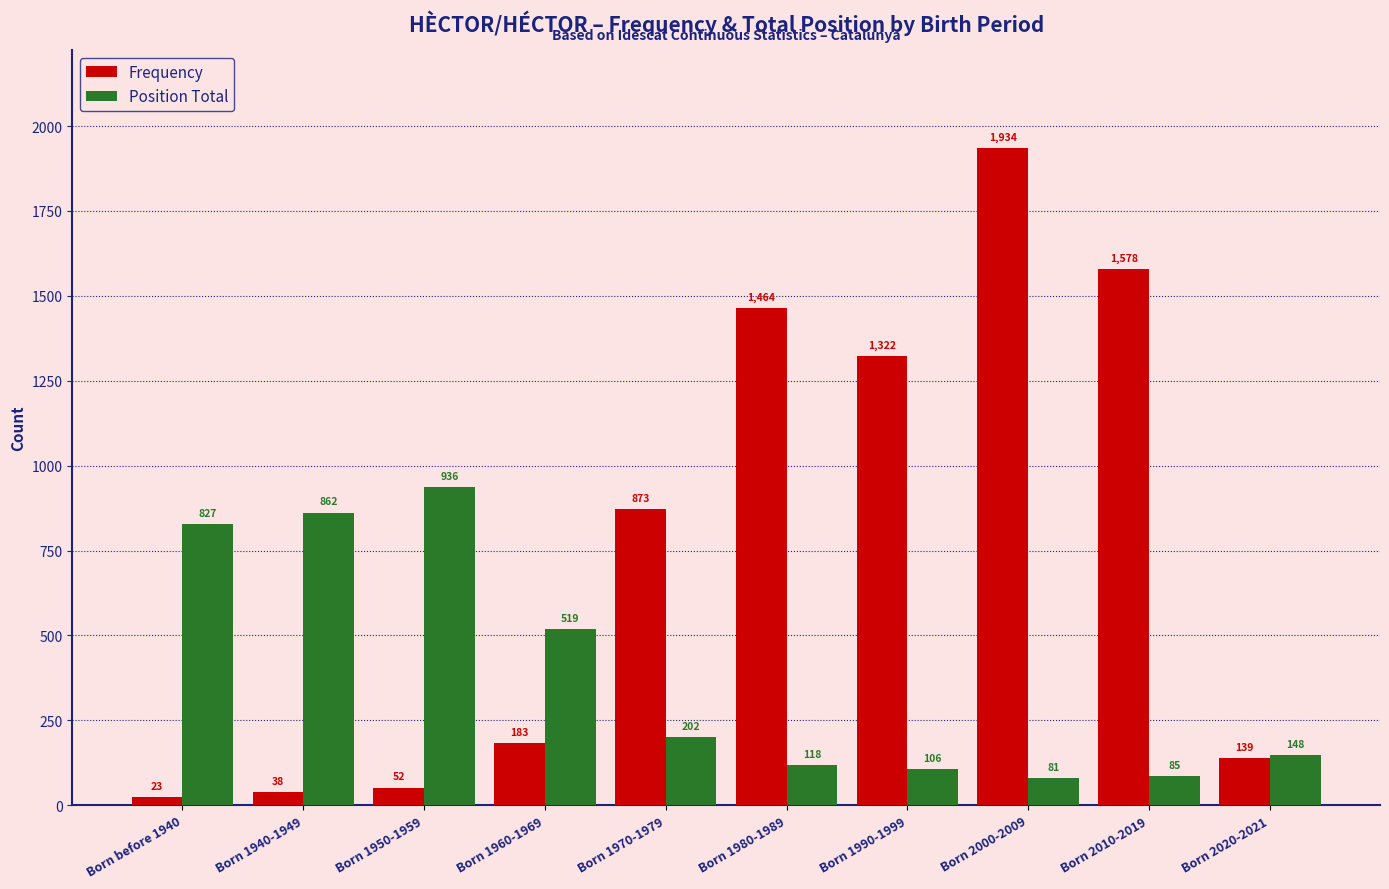

Count the number of categories in the chart.

10